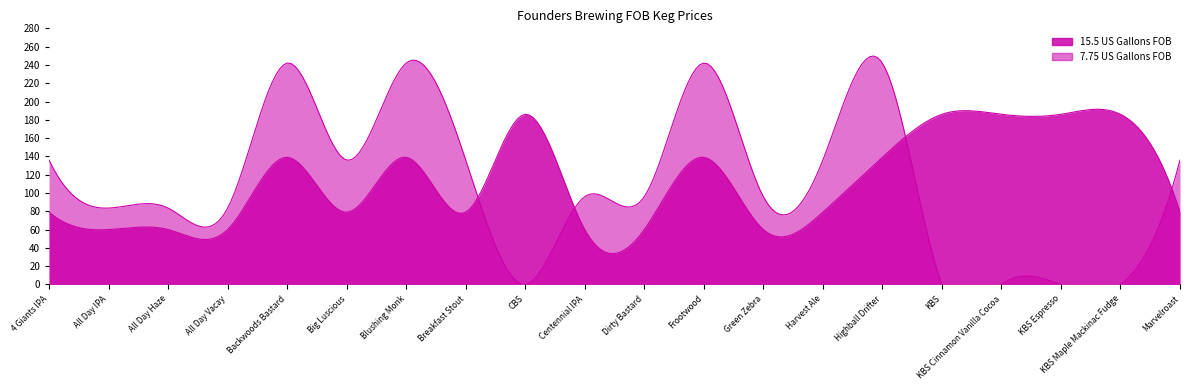

Which series has the largest total across all categories?

15.5 US Gallons FOB